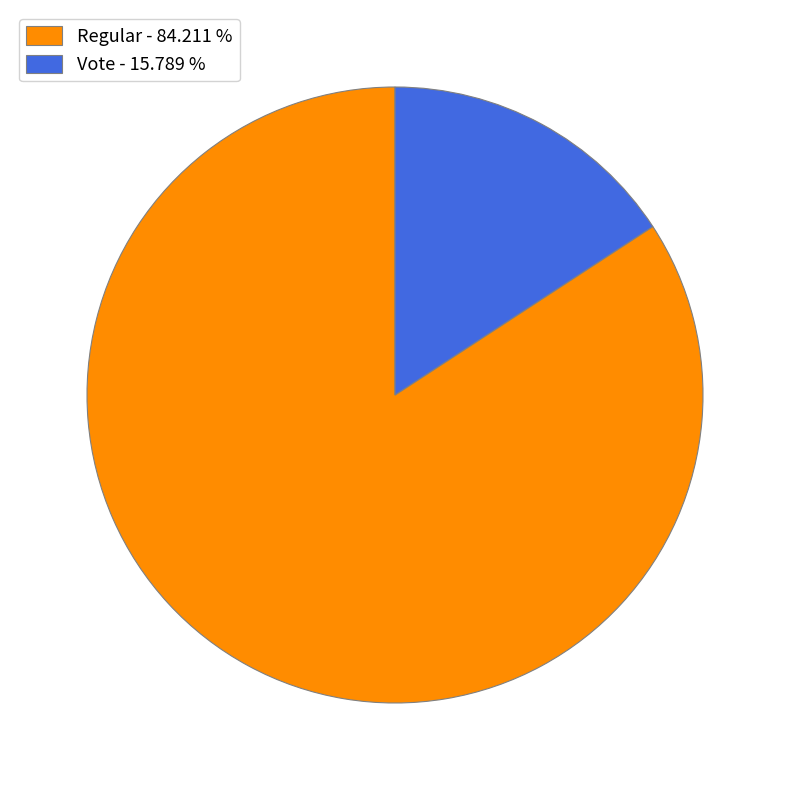

Rank the categories by value from lowest to highest.

Vote - 15.789 %, Regular - 84.211 %